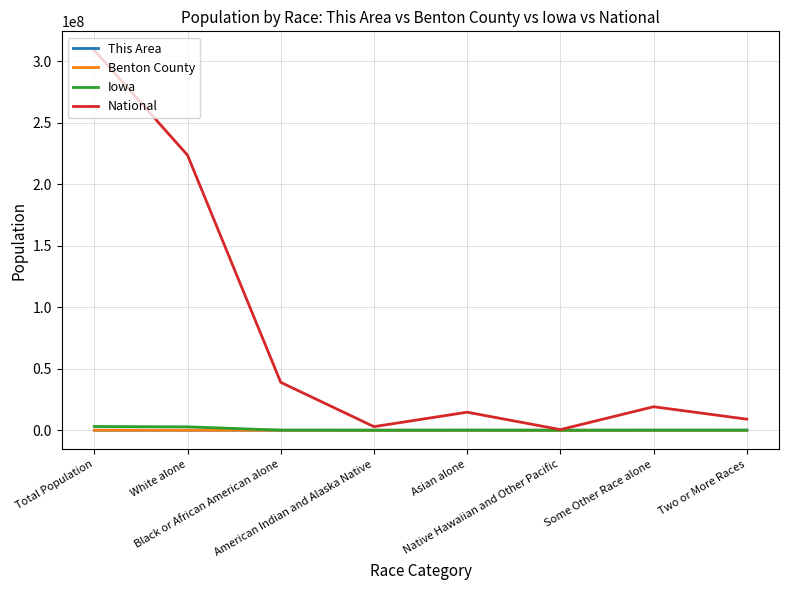

At how many categories does at least one series exceed 255132923?

1